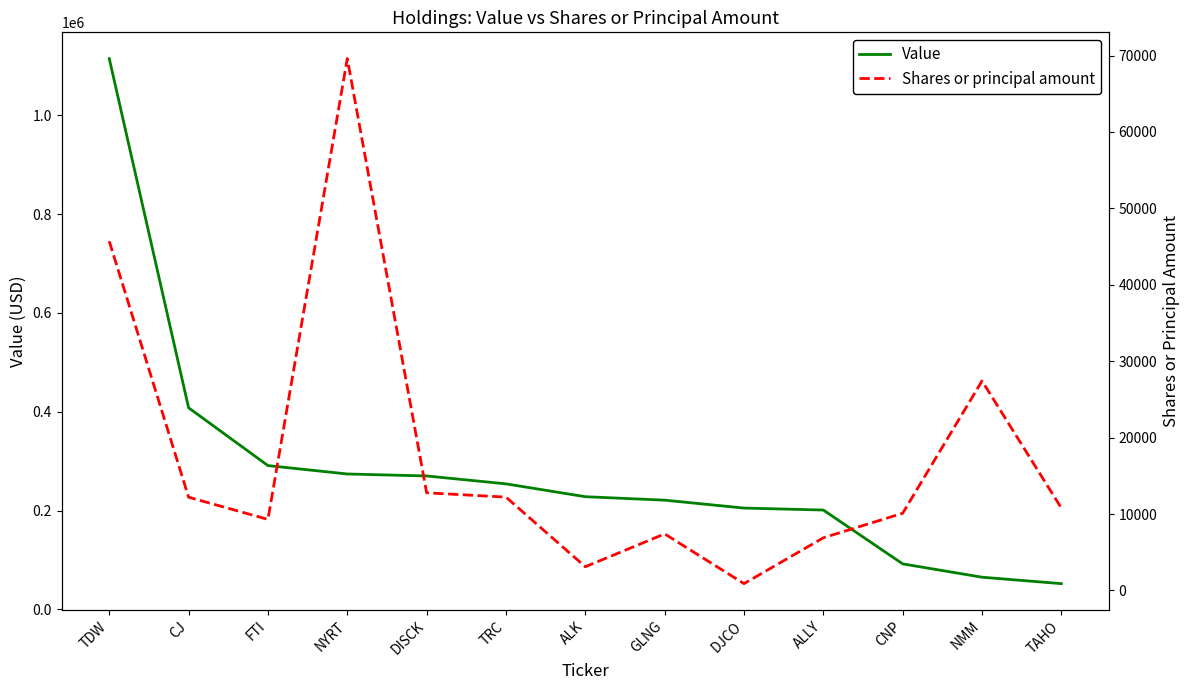

How many data points in Value are less than 228000?

6